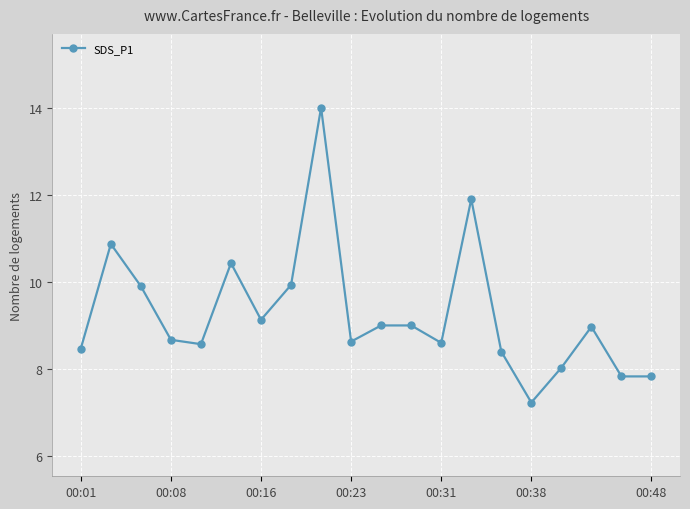

What is the maximum value shown in the chart?

14.0